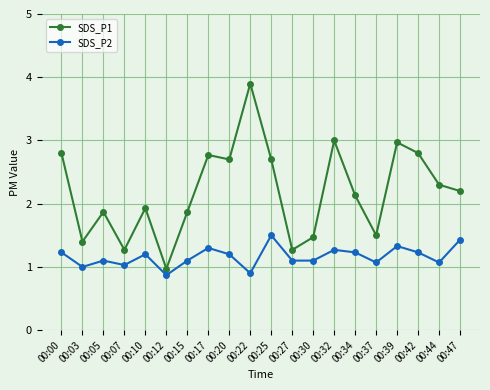

At which label does SDS_P1 first exceed 2?

00:00